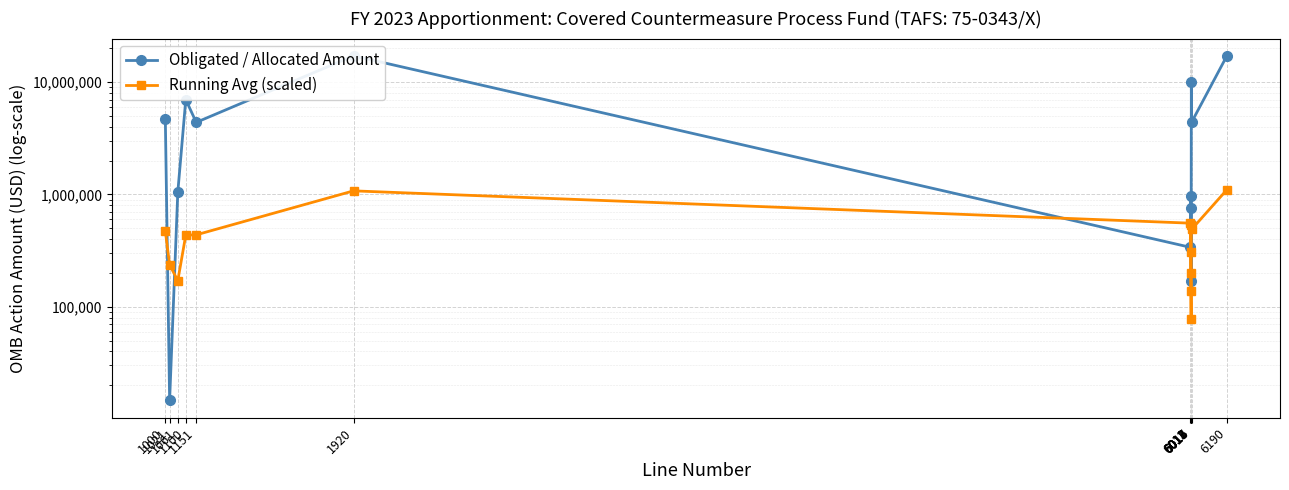

What is the sum of the Running Avg (scaled) values at 6014 and 1061?

309026.8